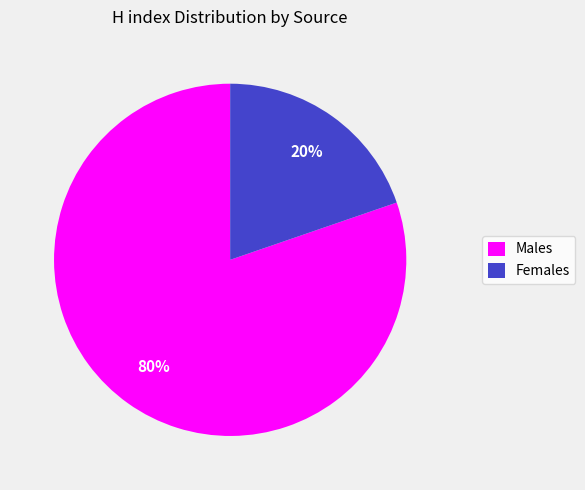

Which slice represents more than half of the pie?

Males